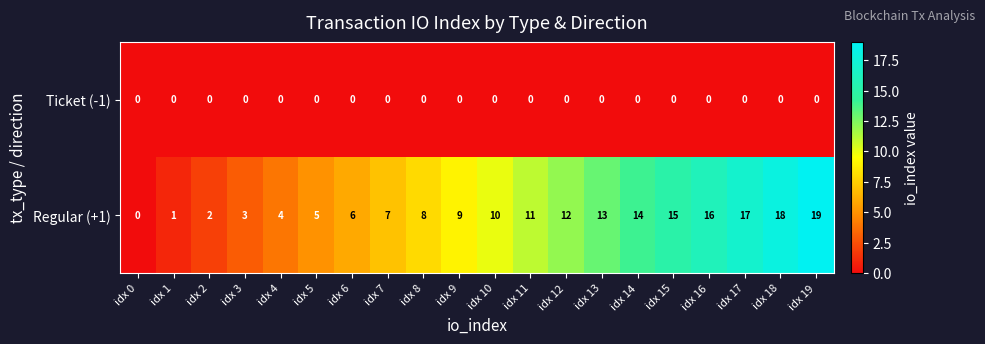

Between idx 0 and idx 11, which series saw the biggest shift?

Regular (+1)